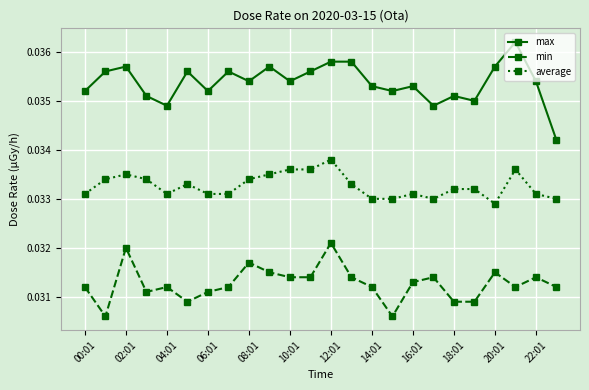

Count the number of categories in the chart.

24